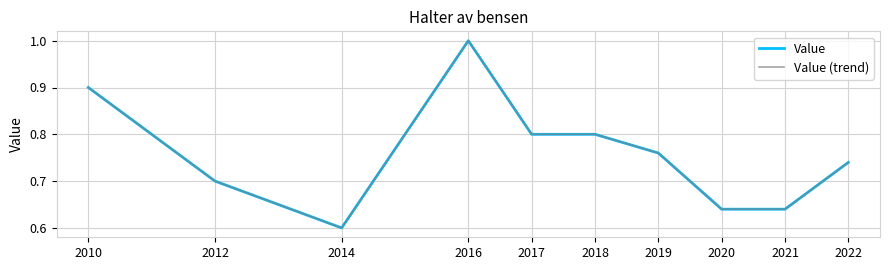

How many interior local valleys does the Value series have?

1